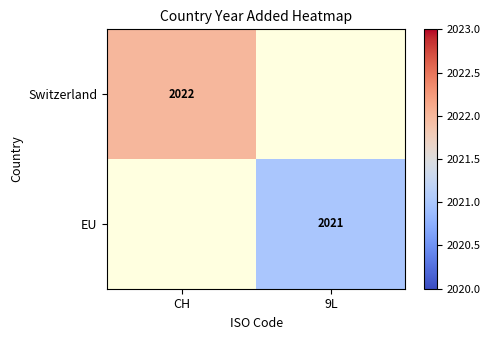

List the series in order of their peak value, highest first.

Switzerland, EU